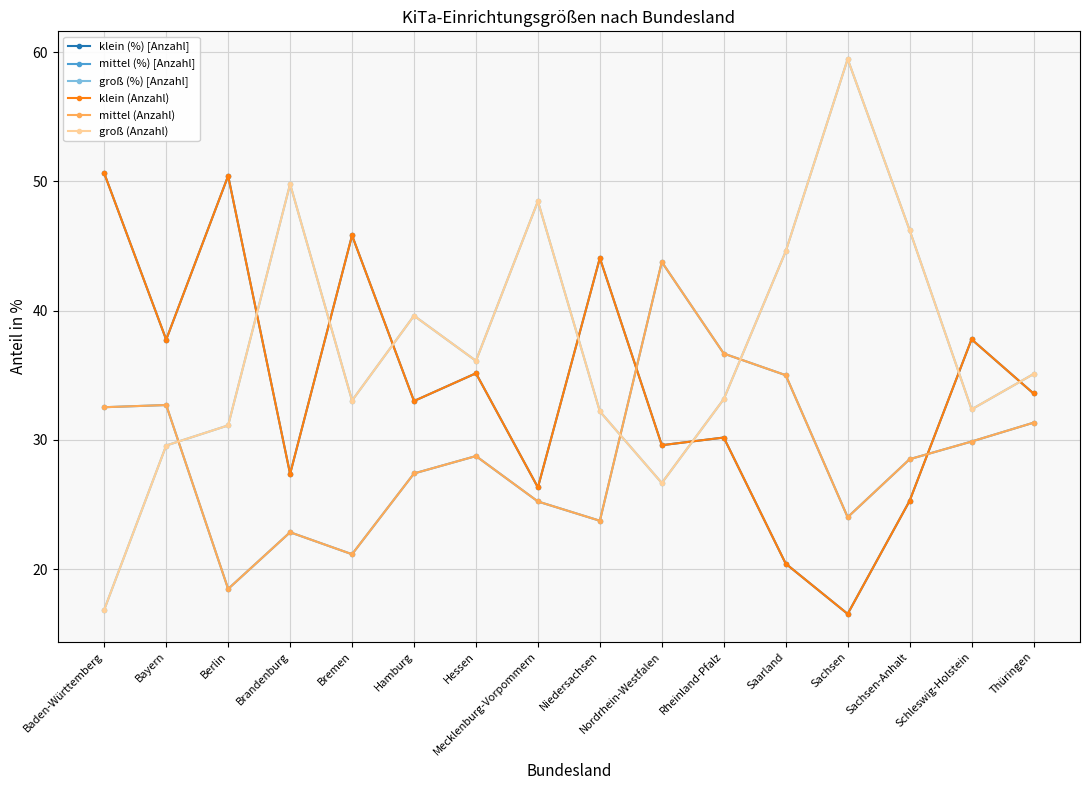

At which label is groß (%) [Anzahl] closest to 38?

Hamburg